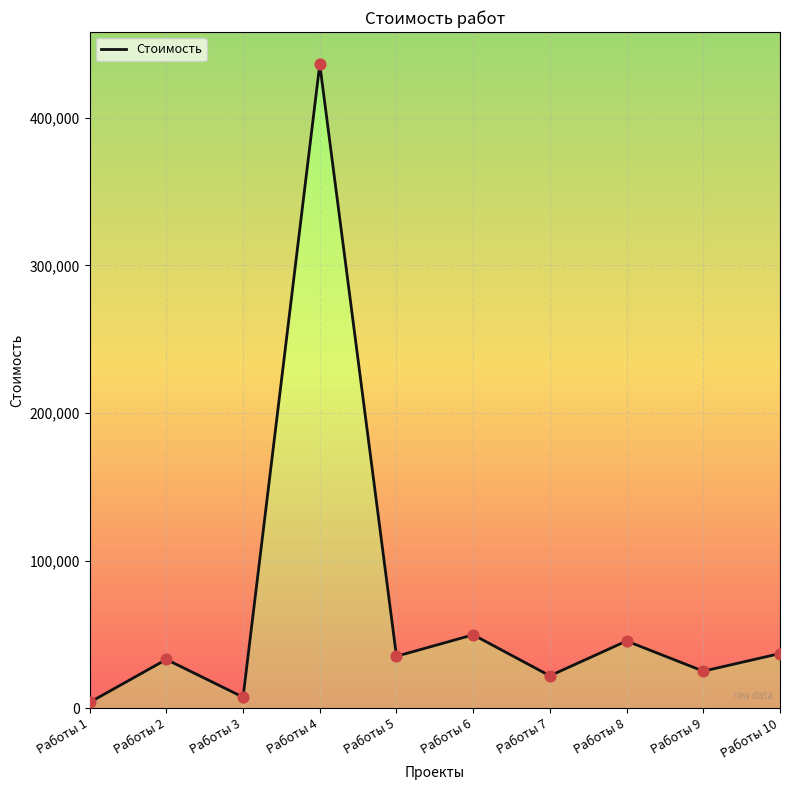

Which has a higher value, Работы 6 or Работы 10?

Работы 6